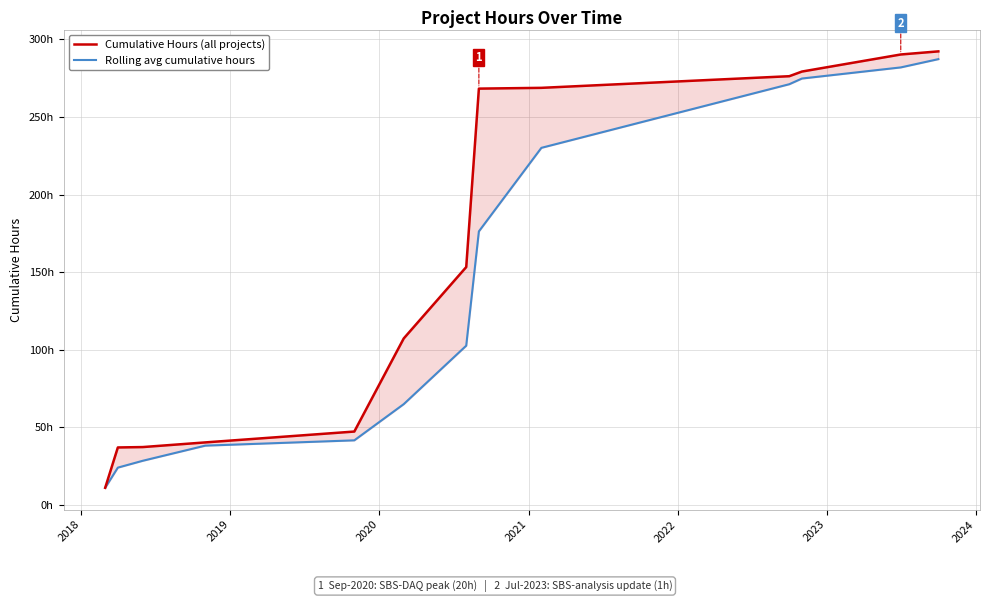

Between 2018 and 2024, which is larger?

2024